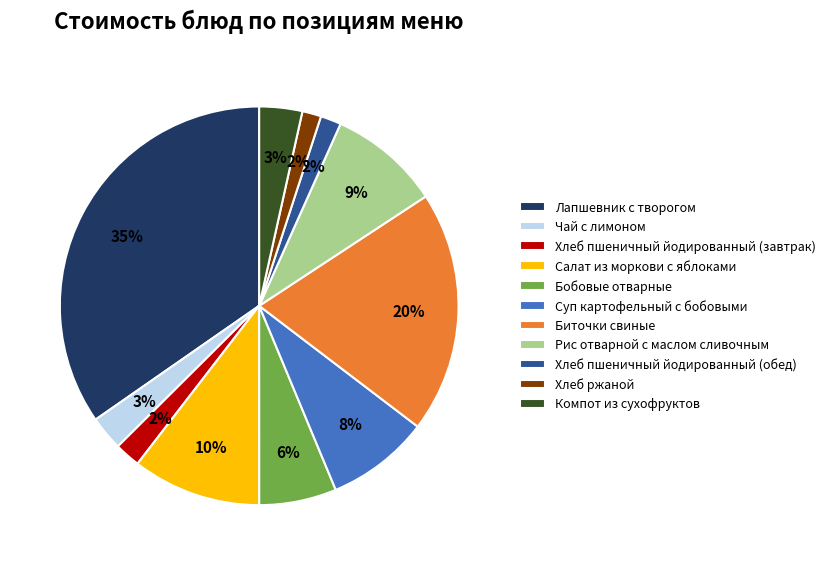

Count the number of slices in the pie.

11